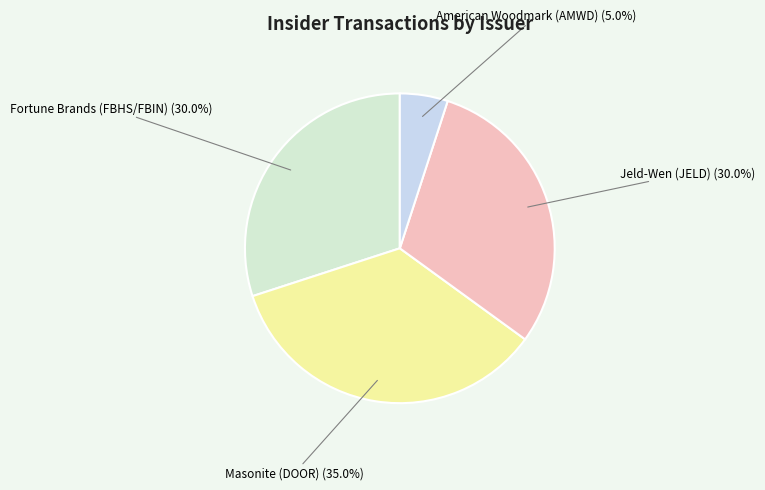

How many slices are in this pie chart?

4